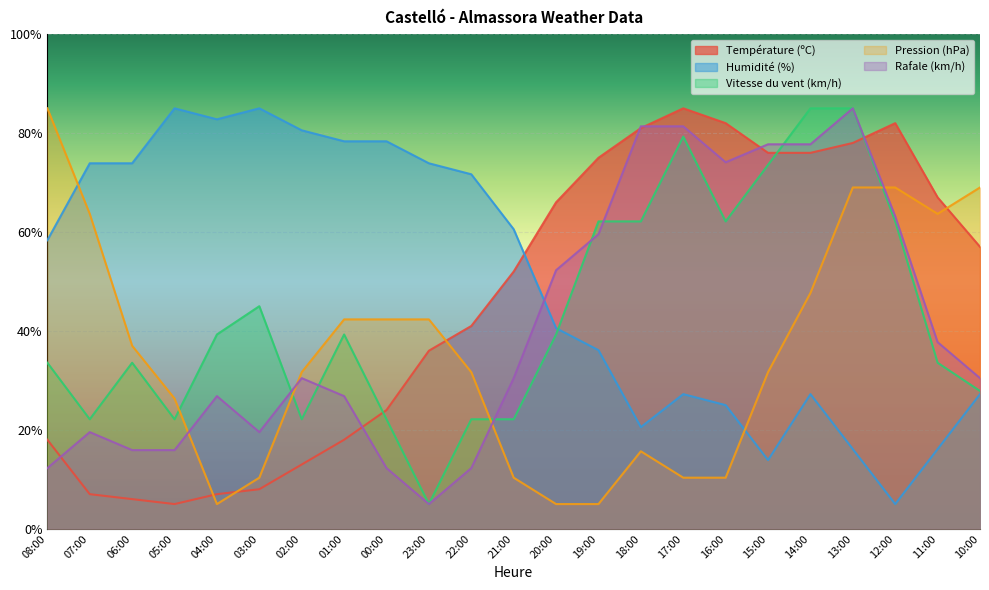

Which series has the largest range (max minus min)?

Température (ºC)